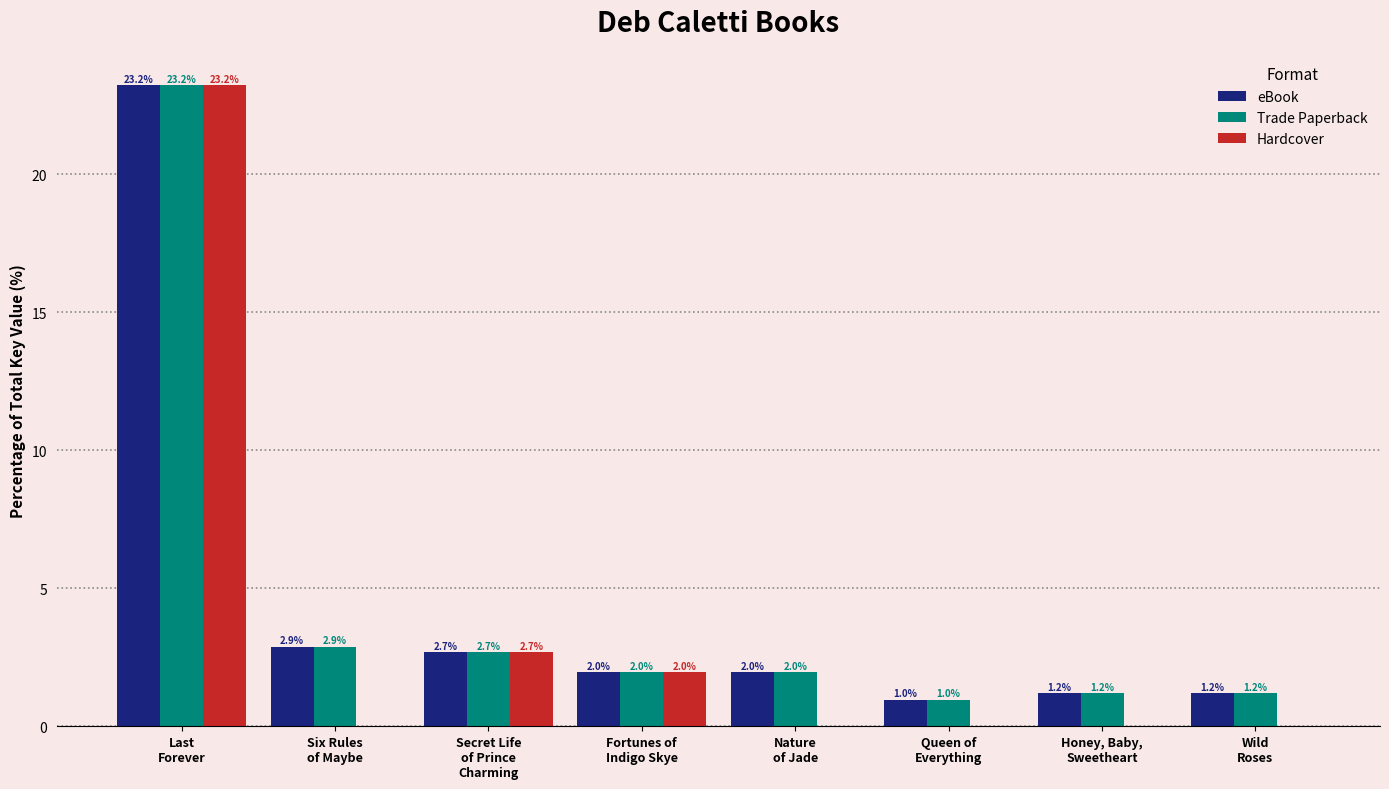

What is the difference between the Hardcover values at Nature
of Jade and Secret Life
of Prince
Charming?

2.7